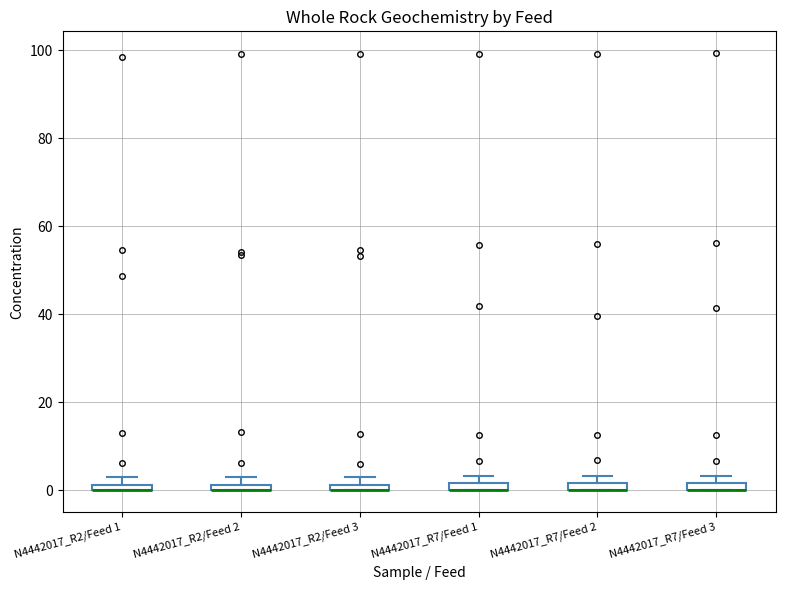

Where is the lower edge of the box for N4442017_R7/Feed 2 on the y-axis? The values are not printed on the chart, so give them approximately, as read against the axis.

0